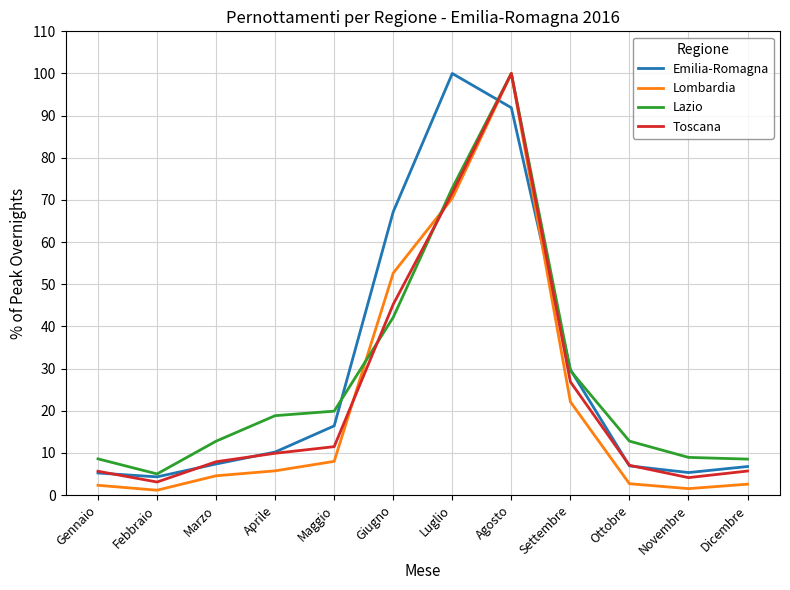

What value does the Lombardia series have at Novembre?

1.5